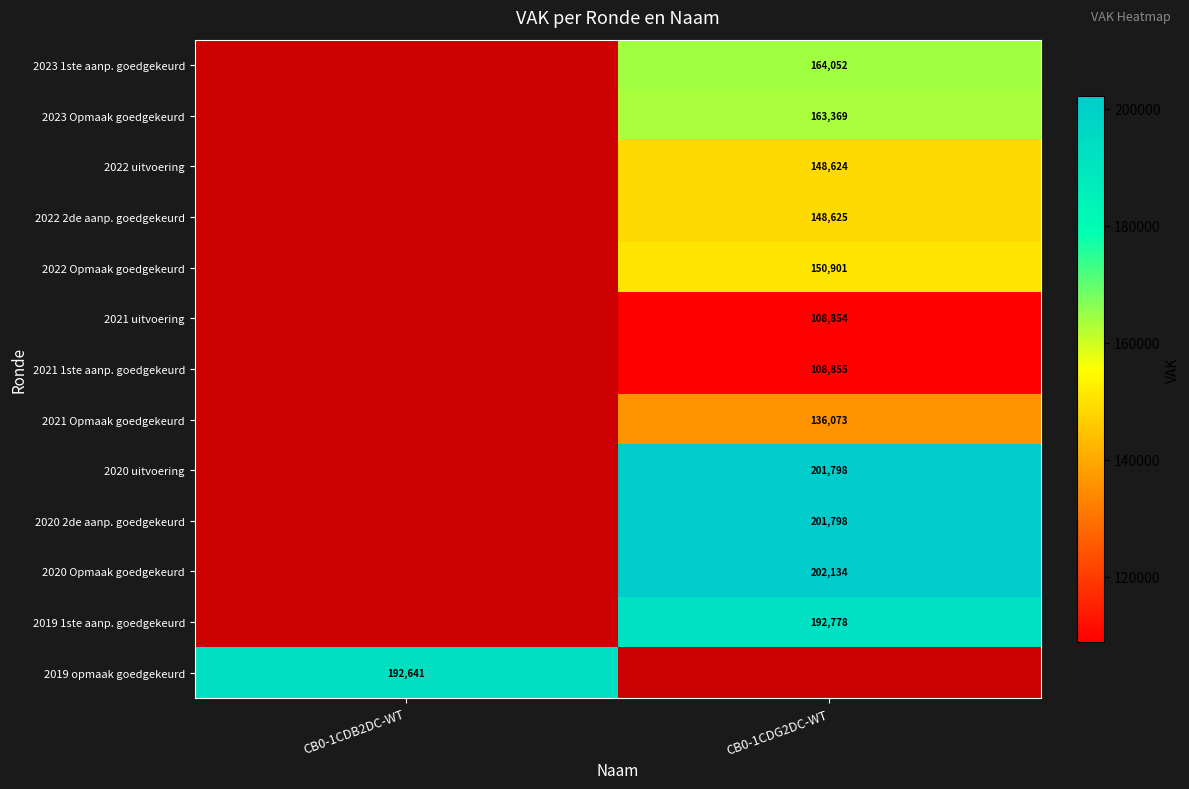

What is the spread (max minus min) of values at CB0-1CDG2DC-WT?

93280.0